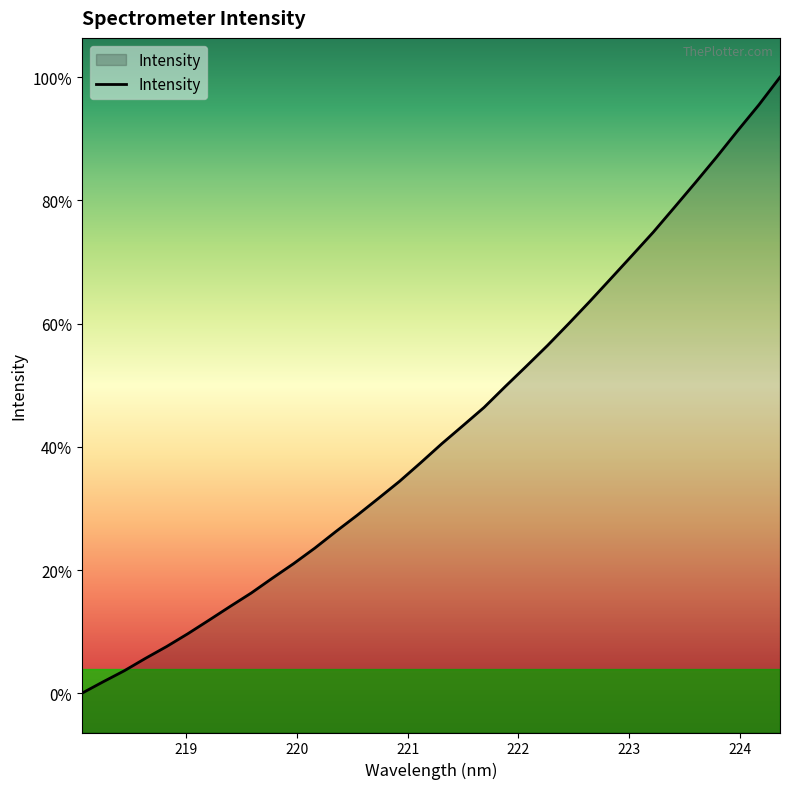

Does the chart have visible grid lines?

No